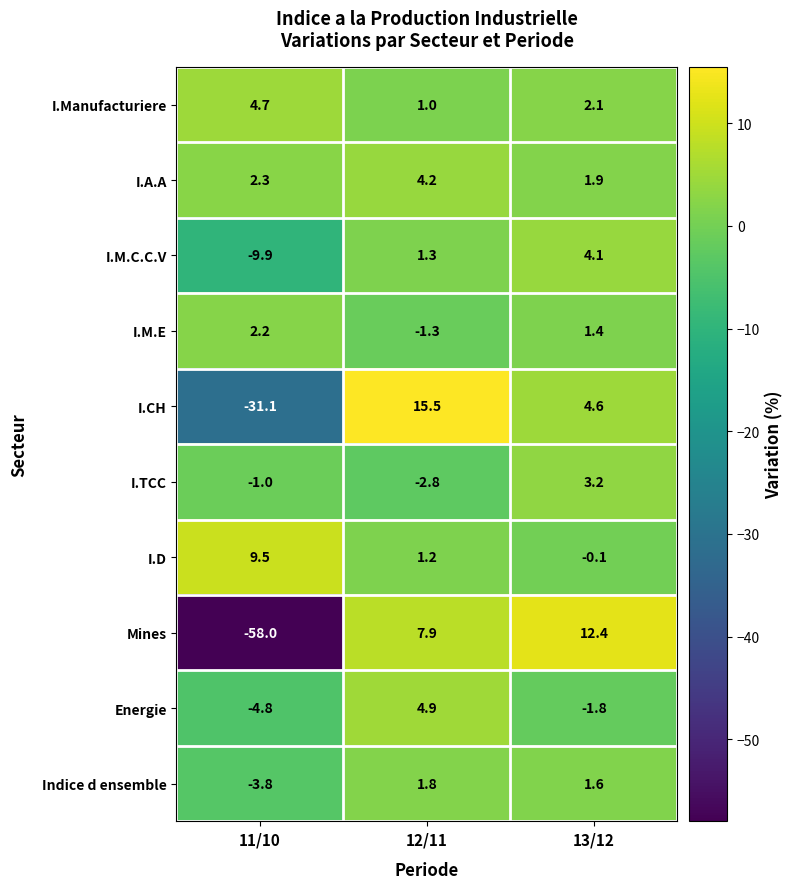

Which series has the widest spread of values?

Mines